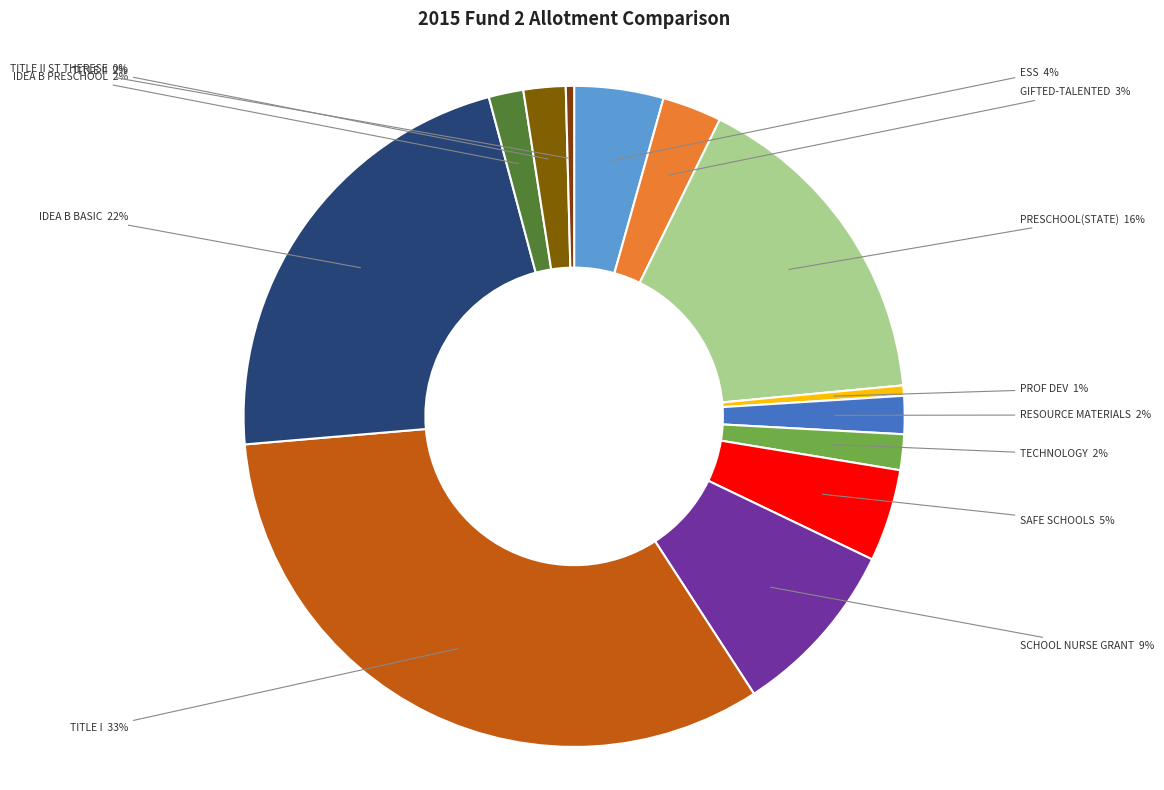

How many slices are in this pie chart?

13